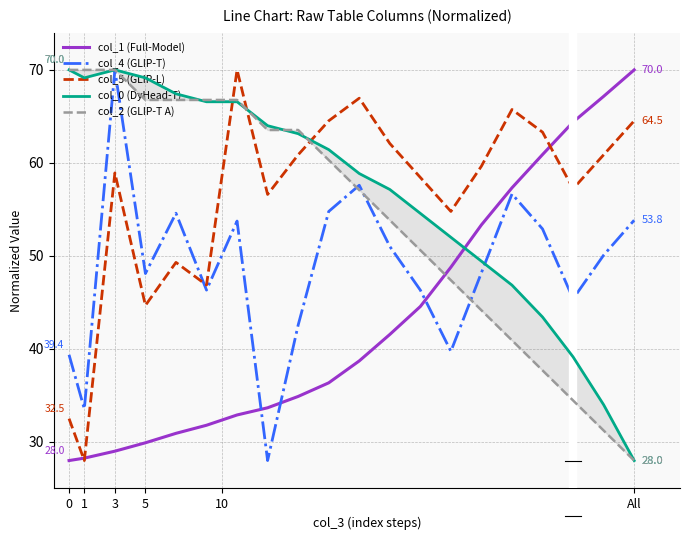

Does the chart display data point markers on the line(s)?

No